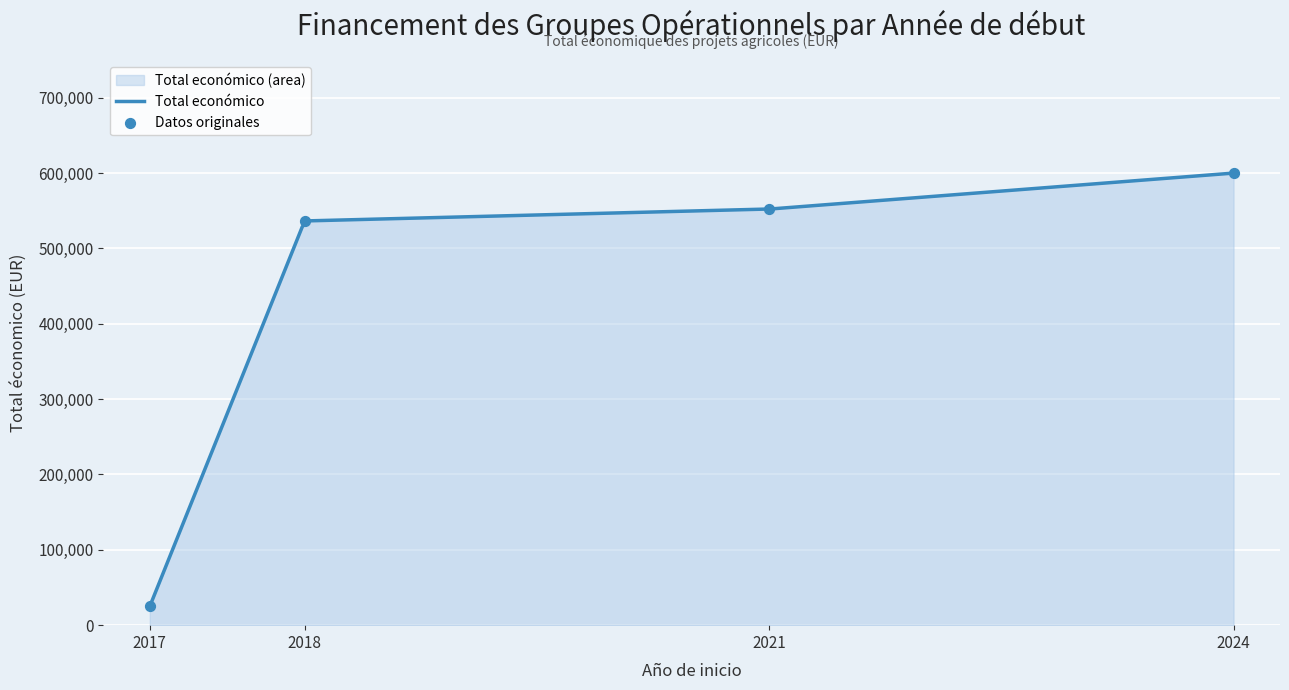

Which has a higher value, 2024 or 2018?

2024